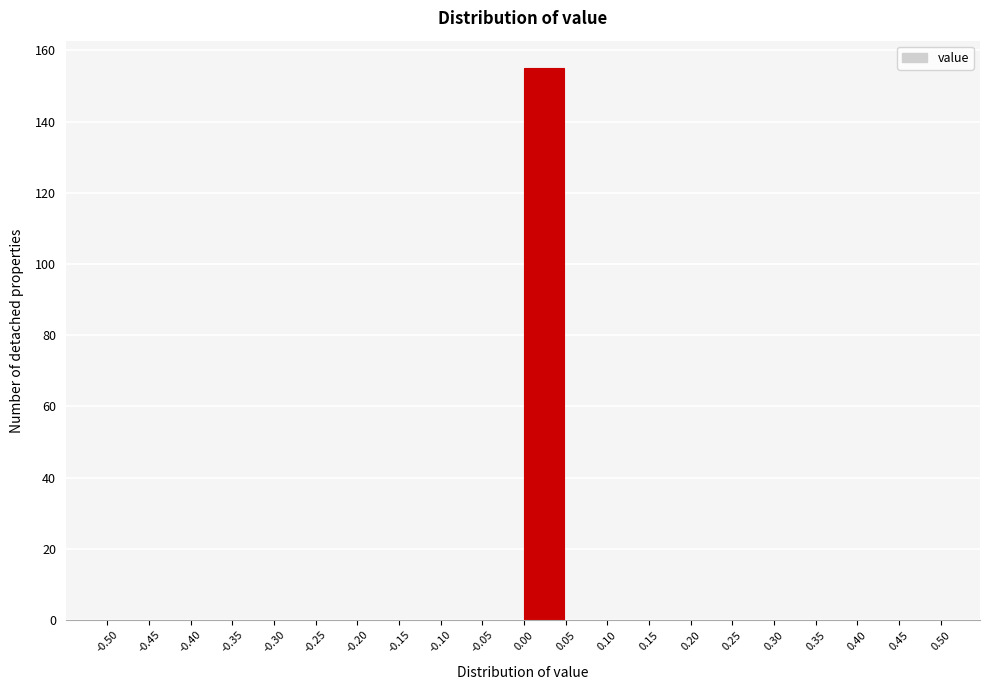

Reading left to right, transcribe this chart: for each bar, give the range it covers on the x-axis and its height. The values are not printed on the chart, so give them approximately, as read against the axis.

-0.50 to -0.45: 0
-0.45 to -0.40: 0
-0.40 to -0.35: 0
-0.35 to -0.30: 0
-0.30 to -0.25: 0
-0.25 to -0.20: 0
-0.20 to -0.15: 0
-0.15 to -0.10: 0
-0.10 to -0.05: 0
-0.05 to 0.00: 0
0.00 to 0.05: 156
0.05 to 0.10: 0
0.10 to 0.15: 0
0.15 to 0.20: 0
0.20 to 0.25: 0
0.25 to 0.30: 0
0.30 to 0.35: 0
0.35 to 0.40: 0
0.40 to 0.45: 0
0.45 to 0.50: 0